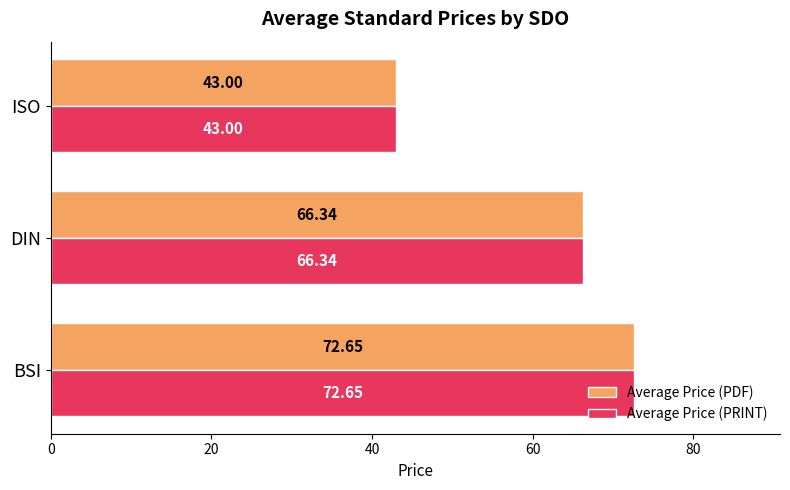

At which category is the sum across all series the highest?

BSI